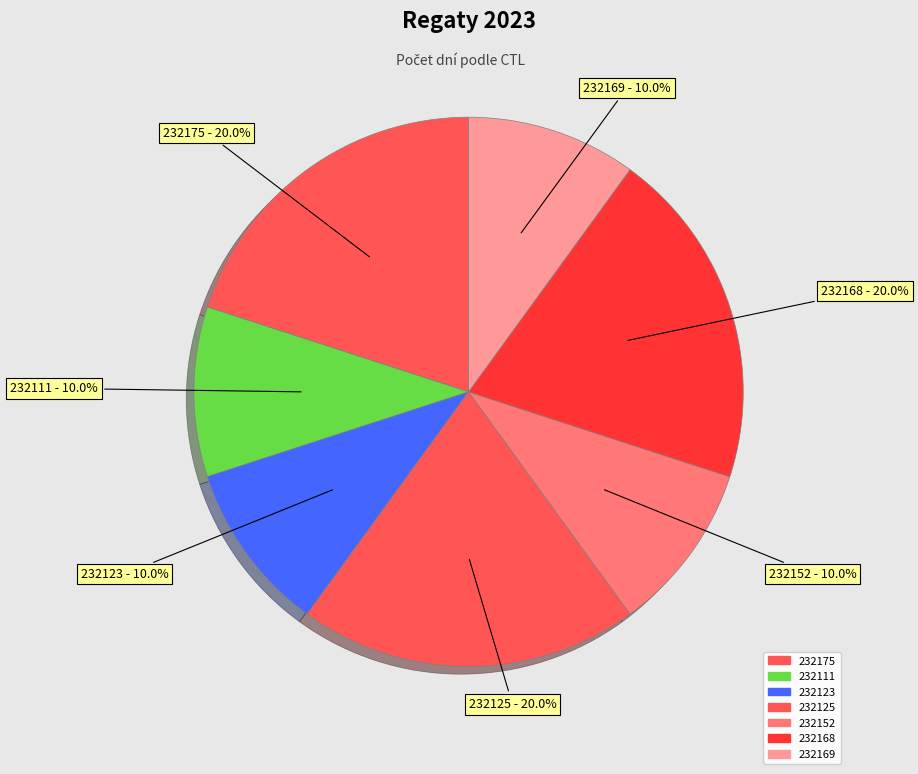

How many slices are in this pie chart?

7